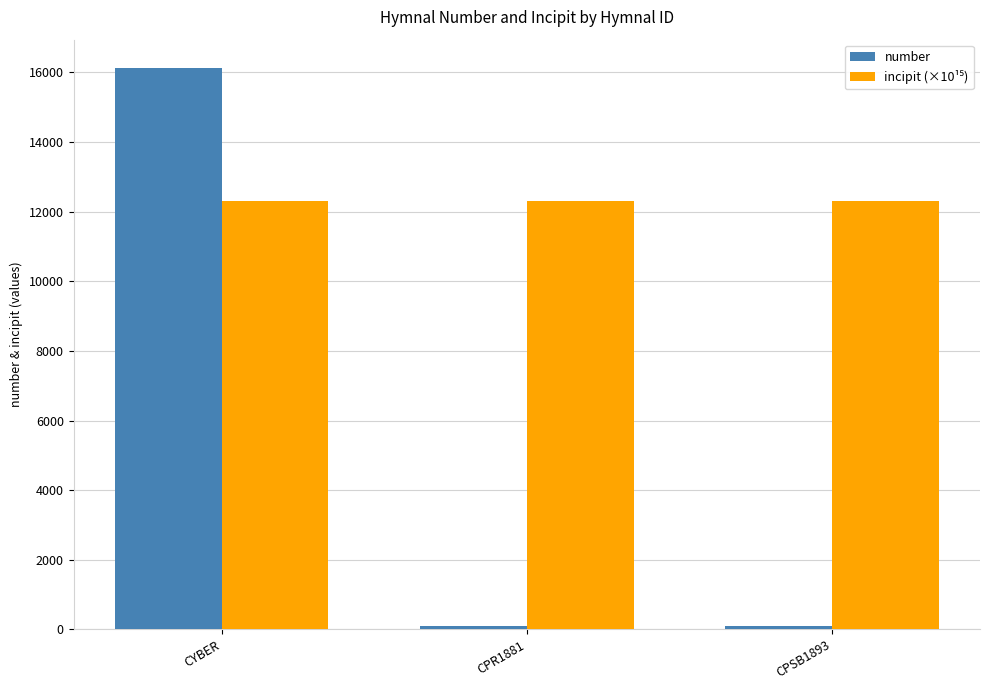

What is the difference between the number values at CPSB1893 and CYBER?

16035.0